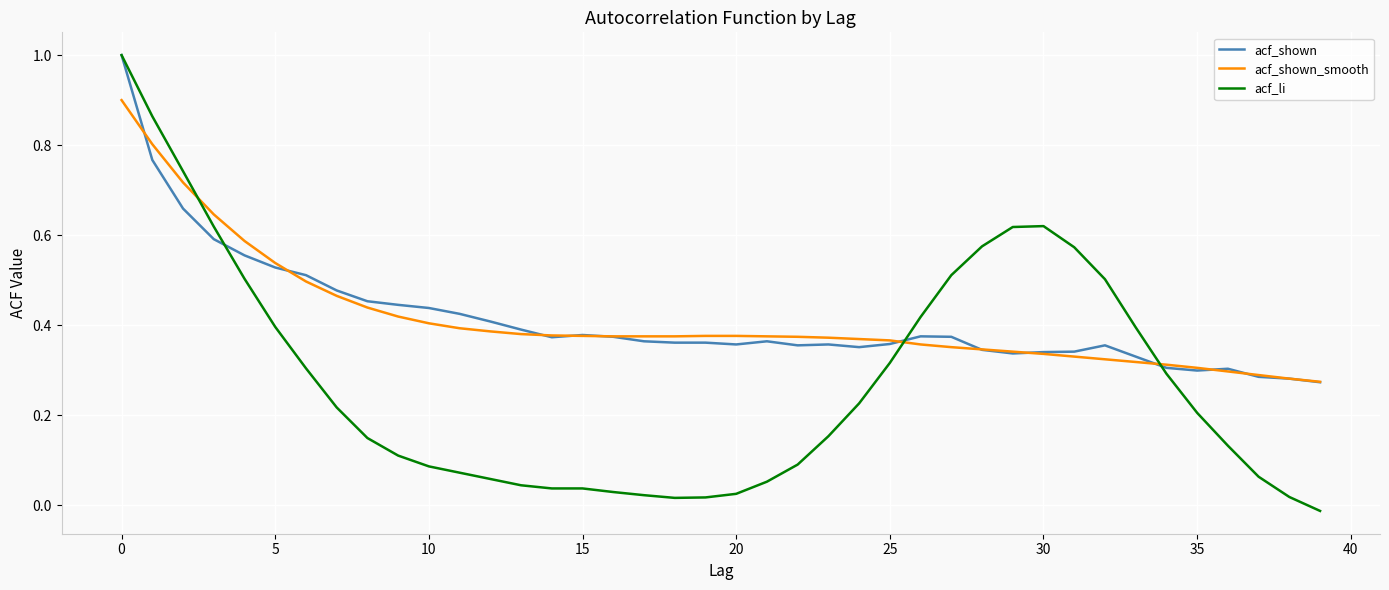

Which series has the widest spread of values?

acf_li